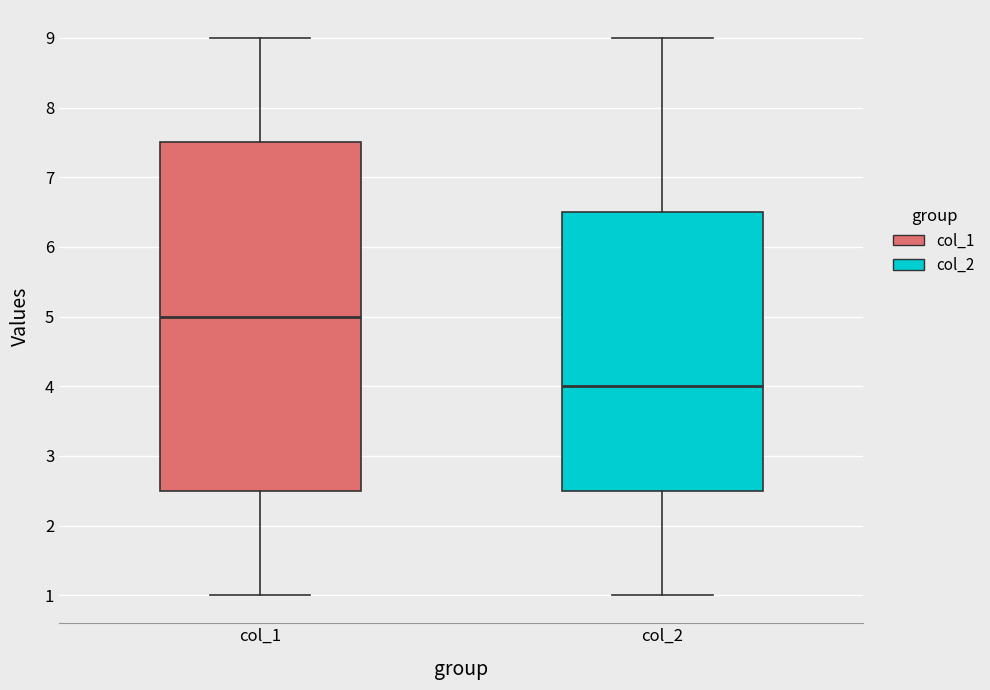

Reading left to right, read every box against the y-axis: the position of its median line, the range the box covers, and the ends of its whiskers. The values are not printed on the chart, so give them approximately, as read against the axis.

col_1: median 5.0, box 2.5 to 7.5, whiskers 1.0 to 9.0
col_2: median 4.0, box 2.5 to 6.5, whiskers 1.0 to 9.0